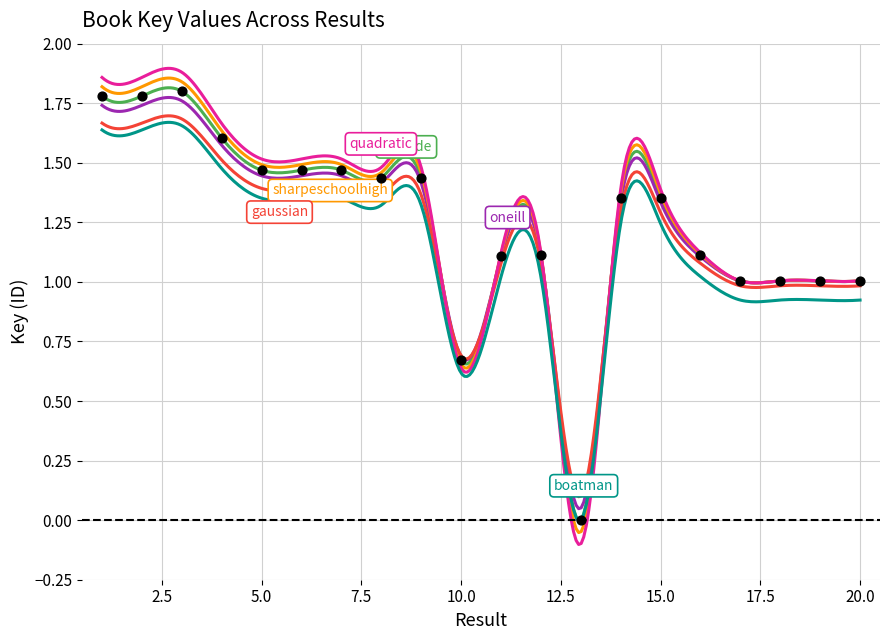

What is the change in value from 2 to 15?

-0.4